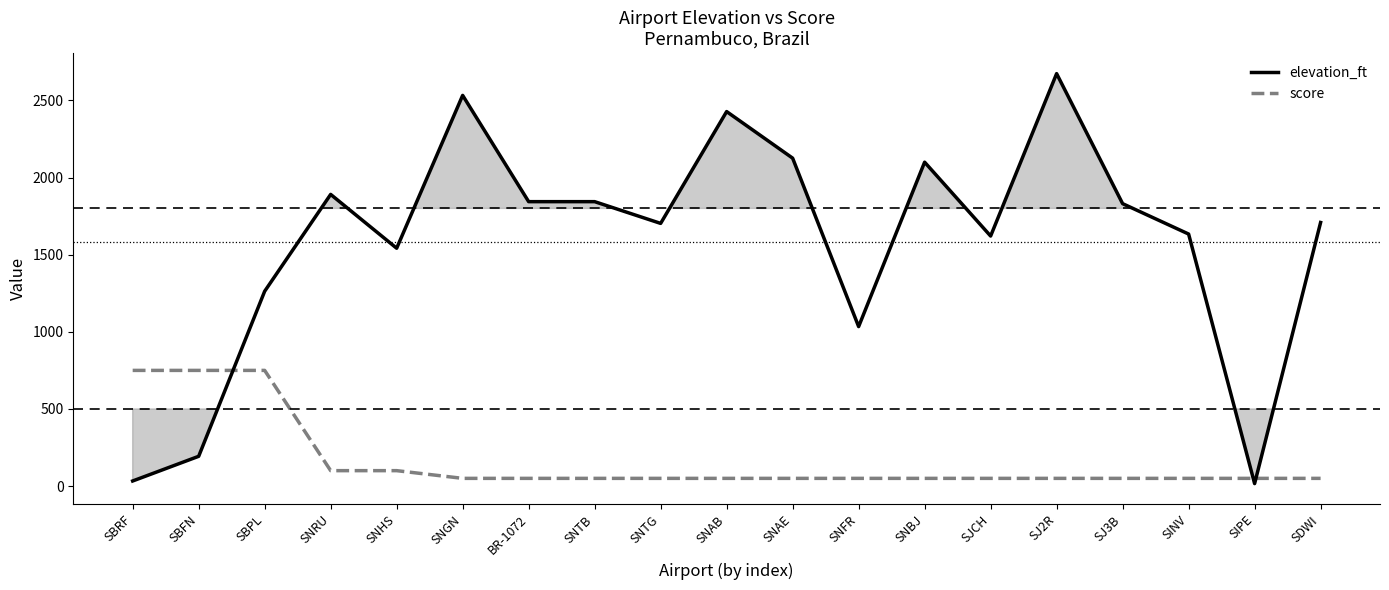

At which category does elevation_ft reach its first local valley?

SNHS